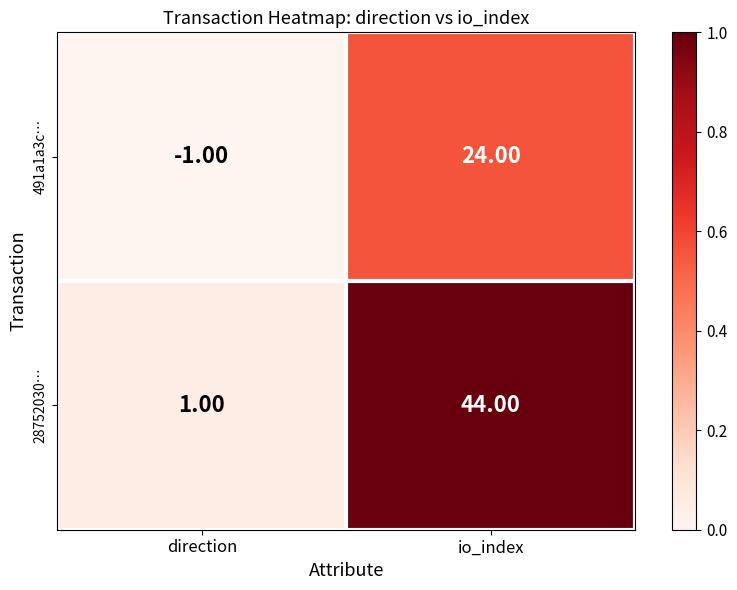

What is the difference between the maximum and minimum values in the 28752030… series?

43